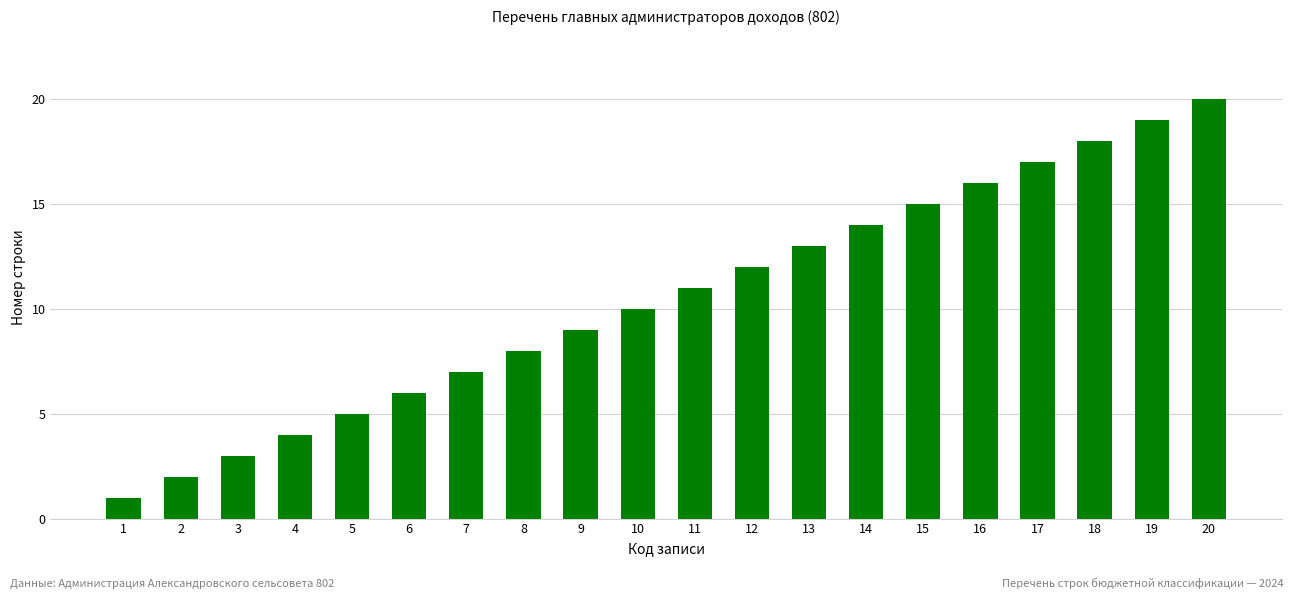

How many bars are there in total?

20